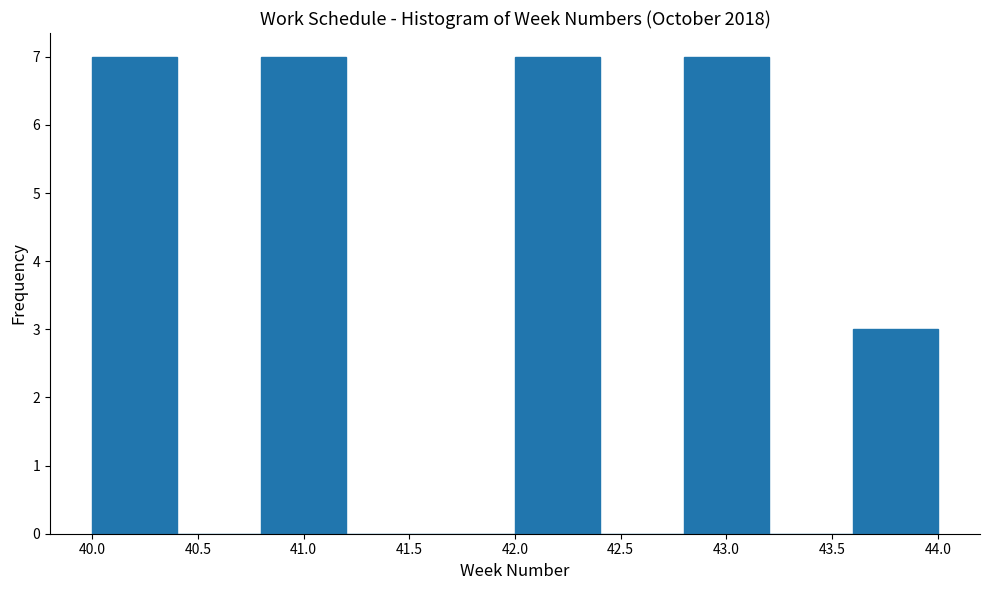

Reading left to right, list every bar in this chart as the range it spans on the x-axis followed by its height. The values are not printed on the chart, so give them approximately, as read against the axis.

40.0 to 40.4: 7
40.4 to 40.8: 0
40.8 to 41.2: 7
41.2 to 41.6: 0
41.6 to 42.0: 0
42.0 to 42.4: 7
42.4 to 42.8: 0
42.8 to 43.2: 7
43.2 to 43.6: 0
43.6 to 44.0: 3